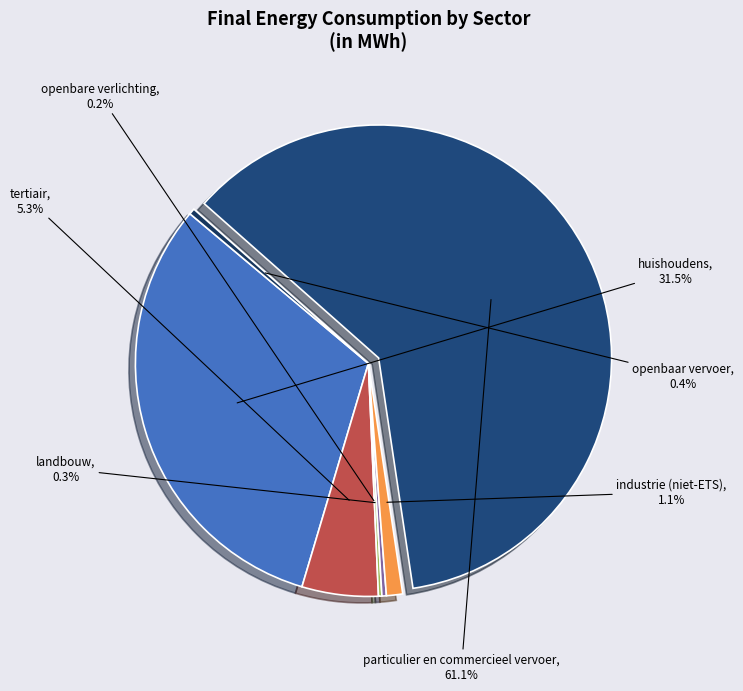

Between tertiair and landbouw, which is larger?

tertiair